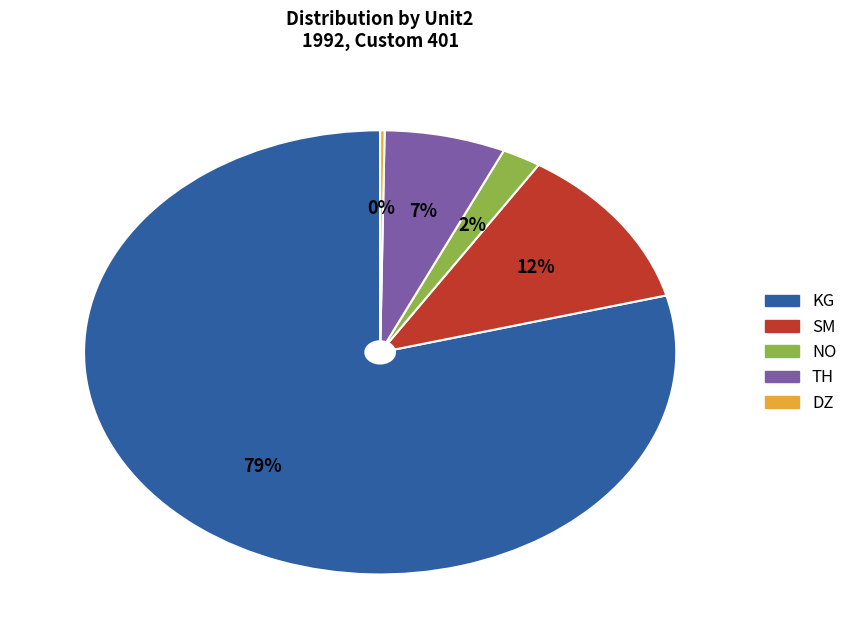

To the nearest percent, what is the average slice percentage?

20%